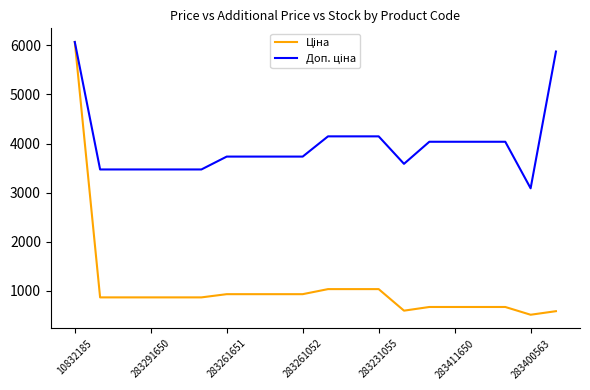

What is the minimum value shown in the chart?

514.7